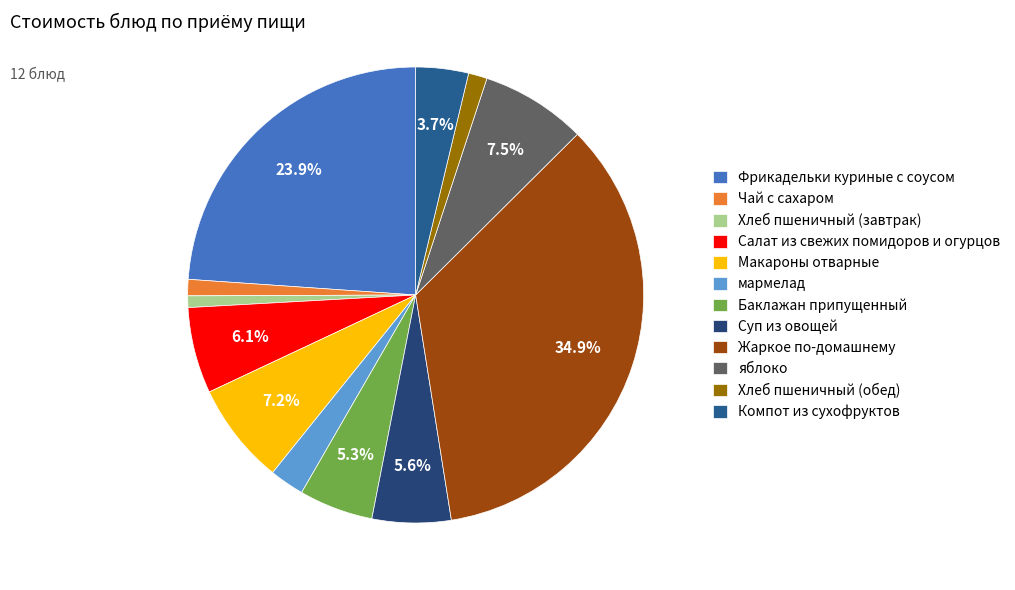

Is it true that Суп из овощей is 6% of the pie?

True